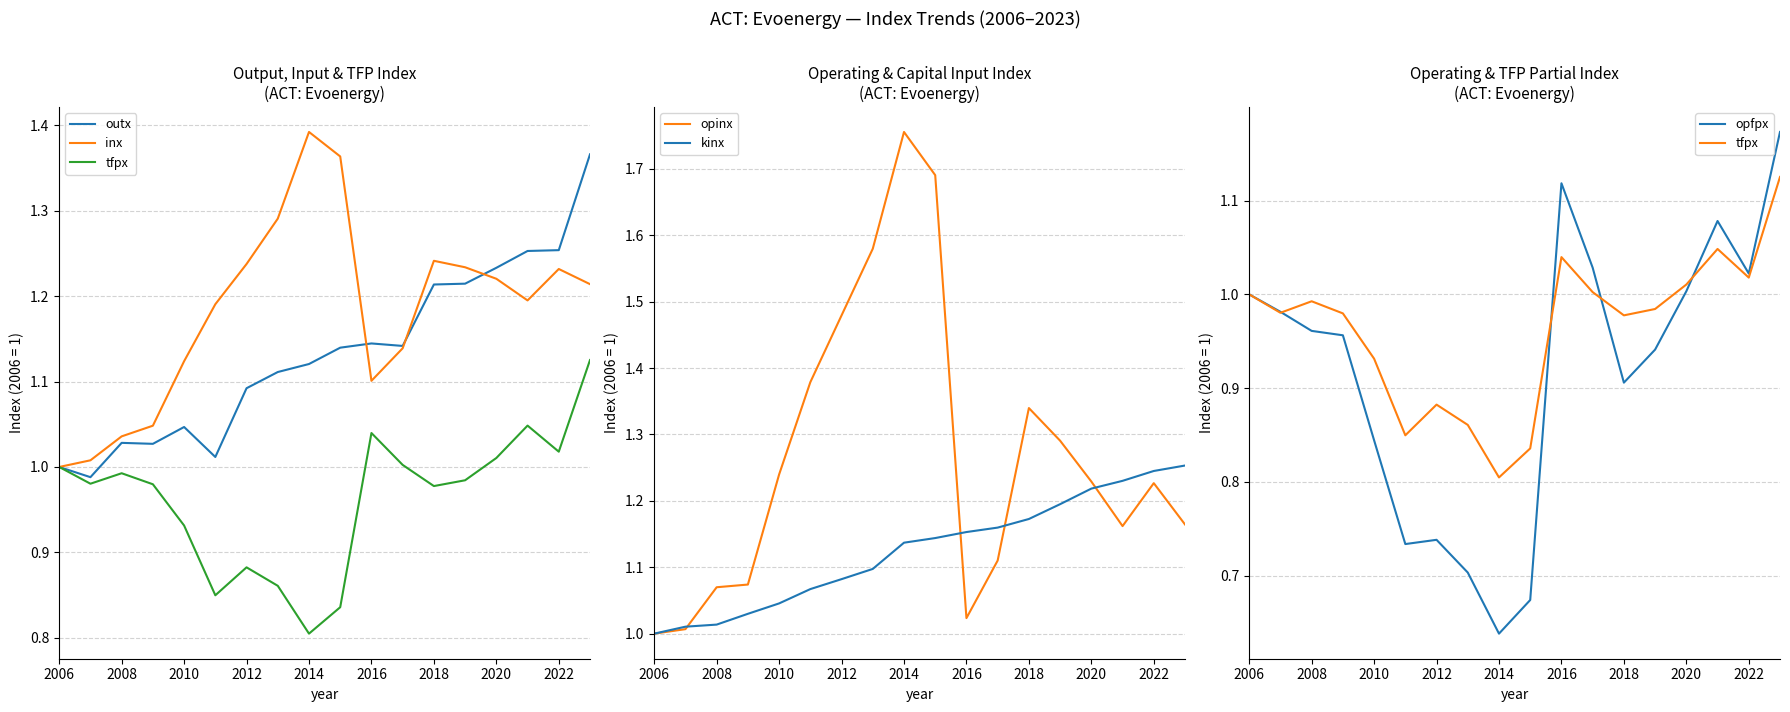

True or false: opinx has a value of 0.3 at 2022.

False